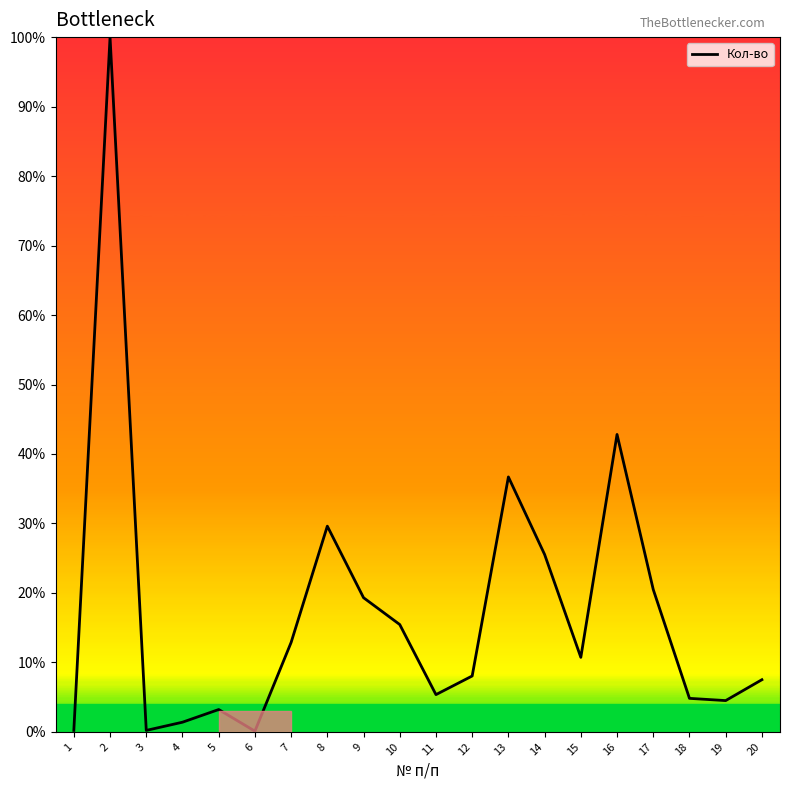

What is the greatest value displayed?

100.0